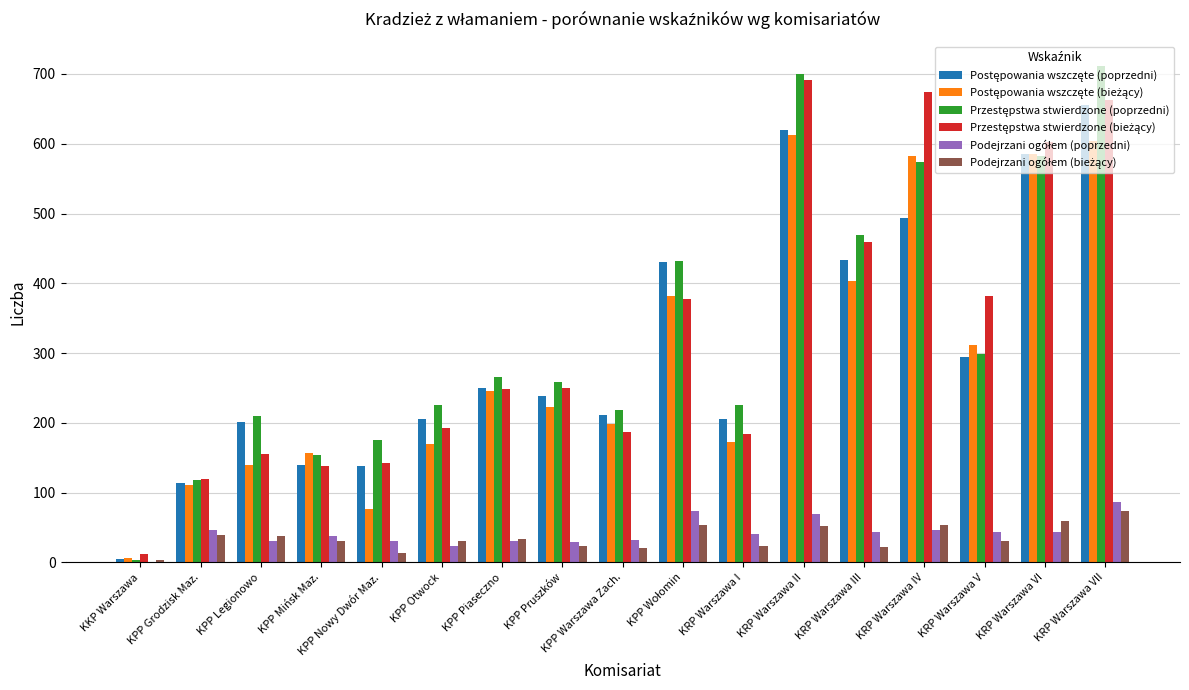

Reading left to right, transcribe all the data shown in this chart.

Postępowania wszczęte (poprzedni): KKP Warszawa=5	KPP Grodzisk Maz.=114	KPP Legionowo=201	KPP Mińsk Maz.=140	KPP Nowy Dwór Maz.=138	KPP Otwock=206	KPP Piaseczno=250	KPP Pruszków=238	KPP Warszawa Zach.=211	KPP Wołomin=431	KRP Warszawa I=205	KRP Warszawa II=620	KRP Warszawa III=434	KRP Warszawa IV=493	KRP Warszawa V=294	KRP Warszawa VI=585	KRP Warszawa VII=656
Postępowania wszczęte (bieżący): KKP Warszawa=7	KPP Grodzisk Maz.=111	KPP Legionowo=139	KPP Mińsk Maz.=157	KPP Nowy Dwór Maz.=77	KPP Otwock=169	KPP Piaseczno=246	KPP Pruszków=223	KPP Warszawa Zach.=198	KPP Wołomin=382	KRP Warszawa I=173	KRP Warszawa II=613	KRP Warszawa III=403	KRP Warszawa IV=582	KRP Warszawa V=311	KRP Warszawa VI=585	KRP Warszawa VII=604
Przestępstwa stwierdzone (poprzedni): KKP Warszawa=3	KPP Grodzisk Maz.=118	KPP Legionowo=210	KPP Mińsk Maz.=154	KPP Nowy Dwór Maz.=175	KPP Otwock=226	KPP Piaseczno=266	KPP Pruszków=258	KPP Warszawa Zach.=218	KPP Wołomin=432	KRP Warszawa I=226	KRP Warszawa II=700	KRP Warszawa III=469	KRP Warszawa IV=574	KRP Warszawa V=299	KRP Warszawa VI=582	KRP Warszawa VII=711
Przestępstwa stwierdzone (bieżący): KKP Warszawa=12	KPP Grodzisk Maz.=120	KPP Legionowo=155	KPP Mińsk Maz.=138	KPP Nowy Dwór Maz.=142	KPP Otwock=192	KPP Piaseczno=249	KPP Pruszków=250	KPP Warszawa Zach.=187	KPP Wołomin=378	KRP Warszawa I=184	KRP Warszawa II=691	KRP Warszawa III=459	KRP Warszawa IV=674	KRP Warszawa V=382	KRP Warszawa VI=603	KRP Warszawa VII=663
Podejrzani ogółem (poprzedni): KKP Warszawa=1	KPP Grodzisk Maz.=46	KPP Legionowo=30	KPP Mińsk Maz.=38	KPP Nowy Dwór Maz.=31	KPP Otwock=23	KPP Piaseczno=30	KPP Pruszków=29	KPP Warszawa Zach.=32	KPP Wołomin=73	KRP Warszawa I=41	KRP Warszawa II=70	KRP Warszawa III=43	KRP Warszawa IV=47	KRP Warszawa V=43	KRP Warszawa VI=43	KRP Warszawa VII=87
Podejrzani ogółem (bieżący): KKP Warszawa=4	KPP Grodzisk Maz.=39	KPP Legionowo=38	KPP Mińsk Maz.=30	KPP Nowy Dwór Maz.=14	KPP Otwock=30	KPP Piaseczno=33	KPP Pruszków=24	KPP Warszawa Zach.=20	KPP Wołomin=54	KRP Warszawa I=23	KRP Warszawa II=52	KRP Warszawa III=22	KRP Warszawa IV=54	KRP Warszawa V=31	KRP Warszawa VI=60	KRP Warszawa VII=73